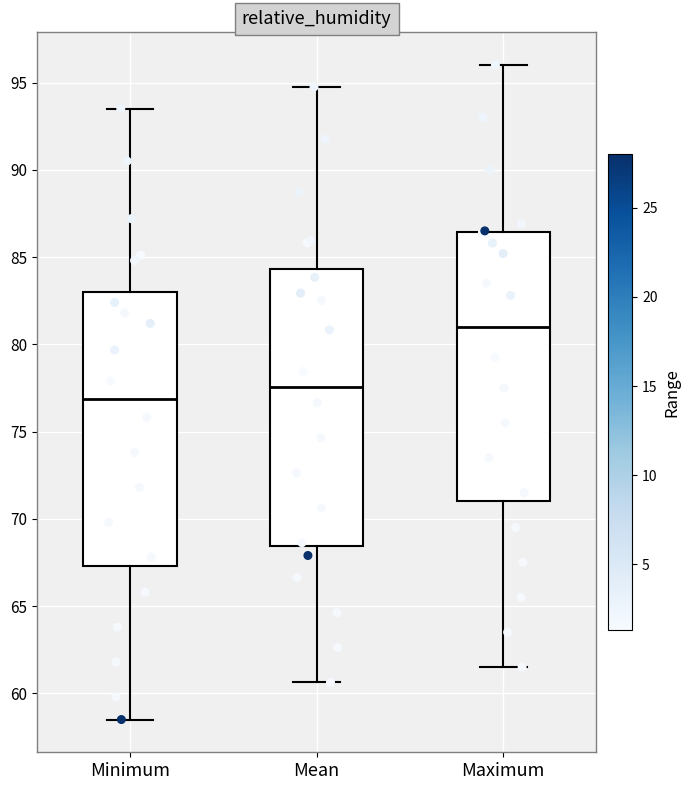

Which box has the highest median line?

Maximum